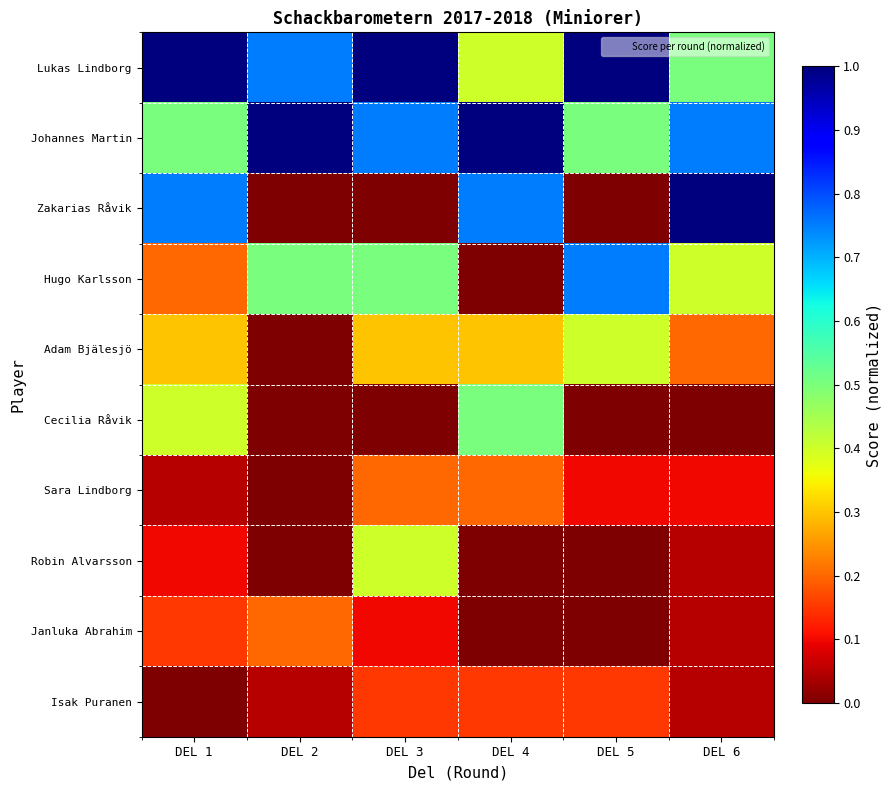

What is the spread (max minus min) of values at DEL 4?

1.0